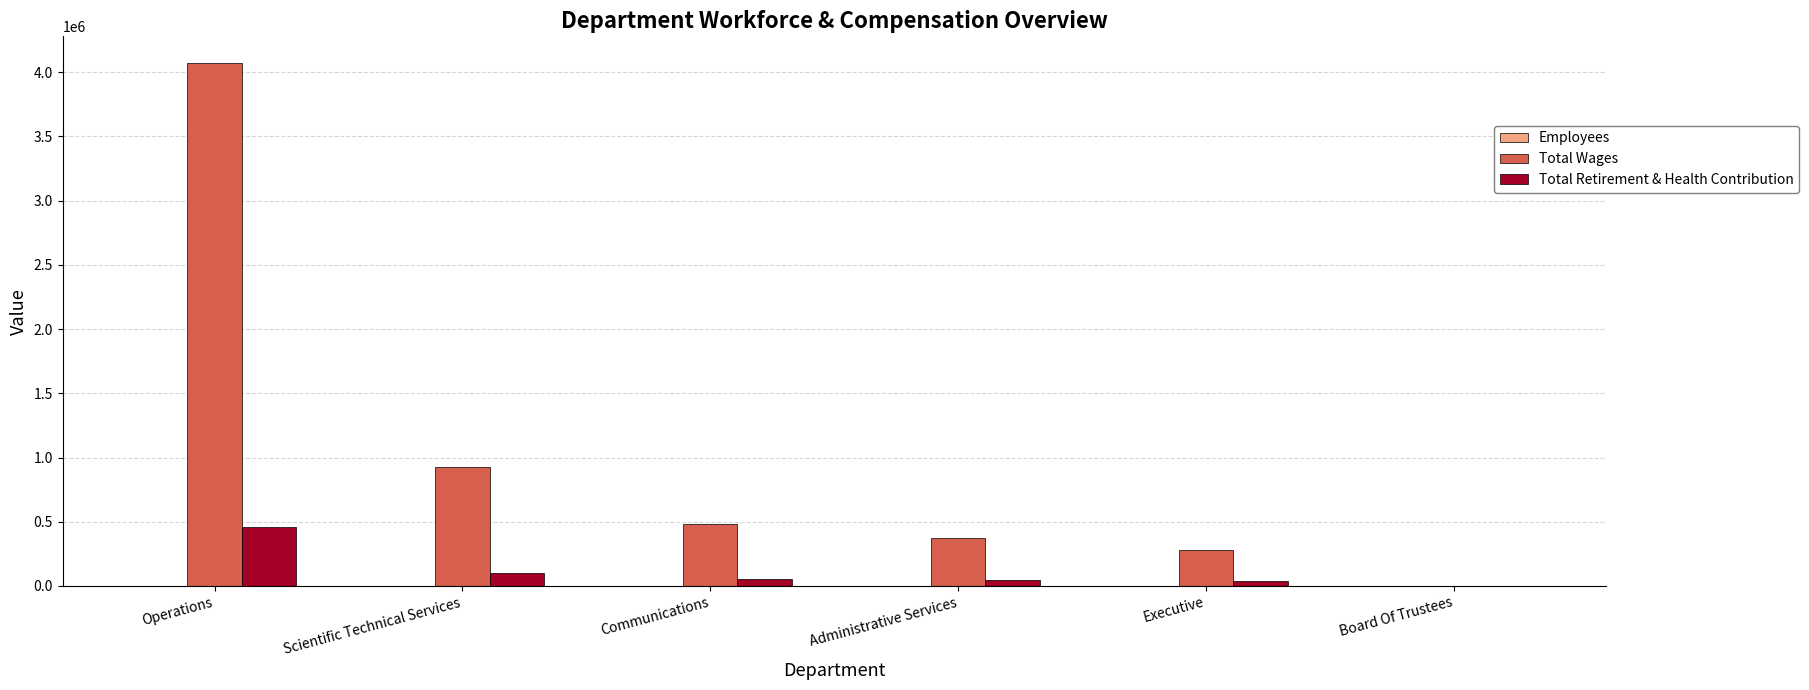

How many distinct data groups are displayed?

3